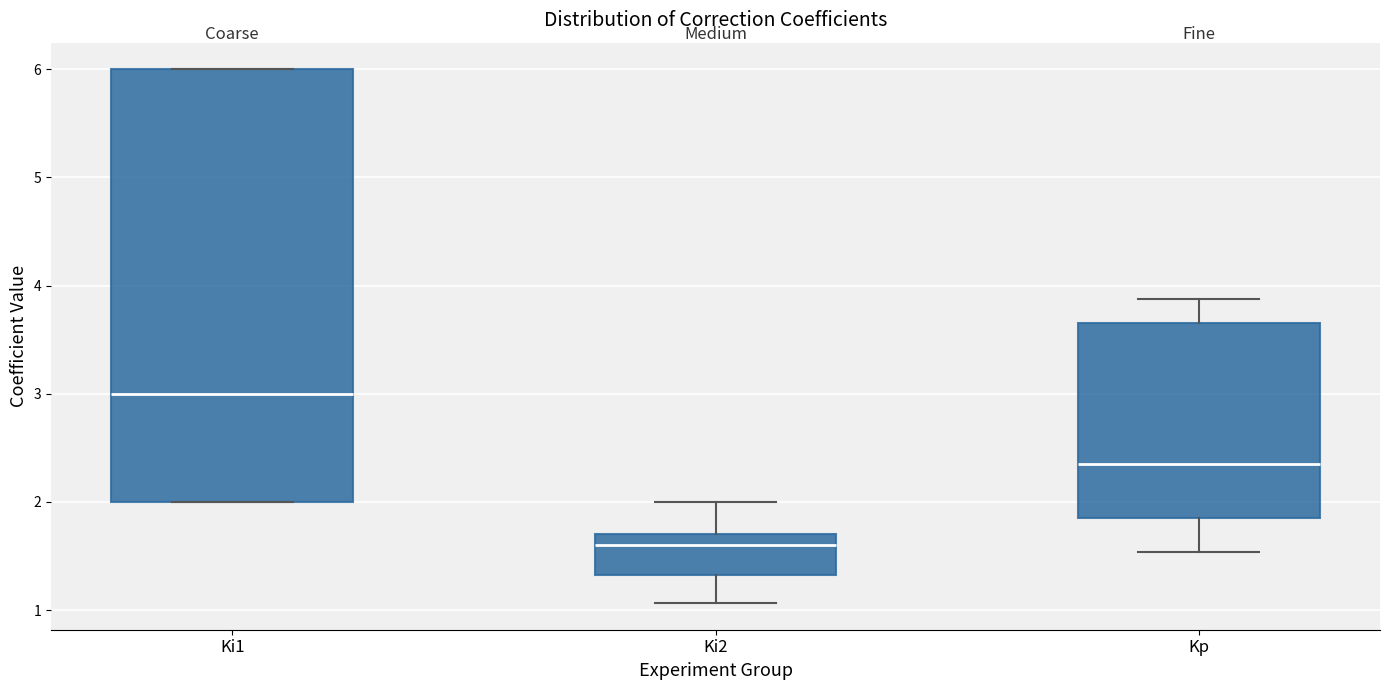

Where is the lower edge of the box for Ki2 on the y-axis? The values are not printed on the chart, so give them approximately, as read against the axis.

1.3